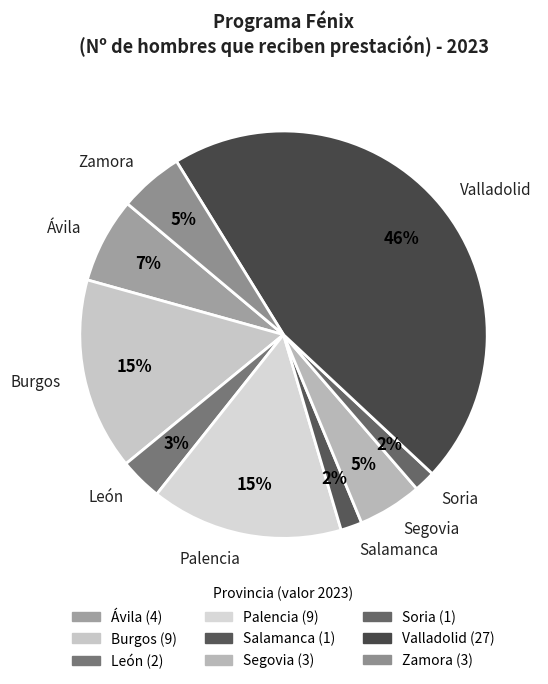

Which has a higher value, Zamora or Valladolid?

Valladolid